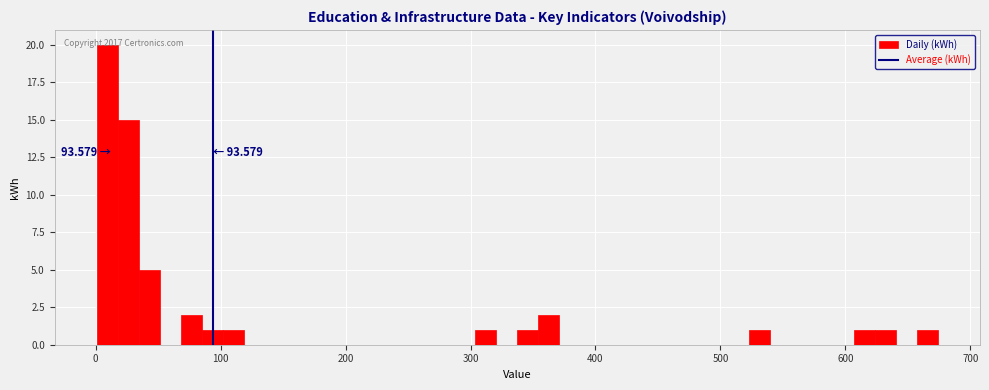

Around what value on the x-axis is the tallest bar? Give the approximate position of its centre, as read against the axis.

10